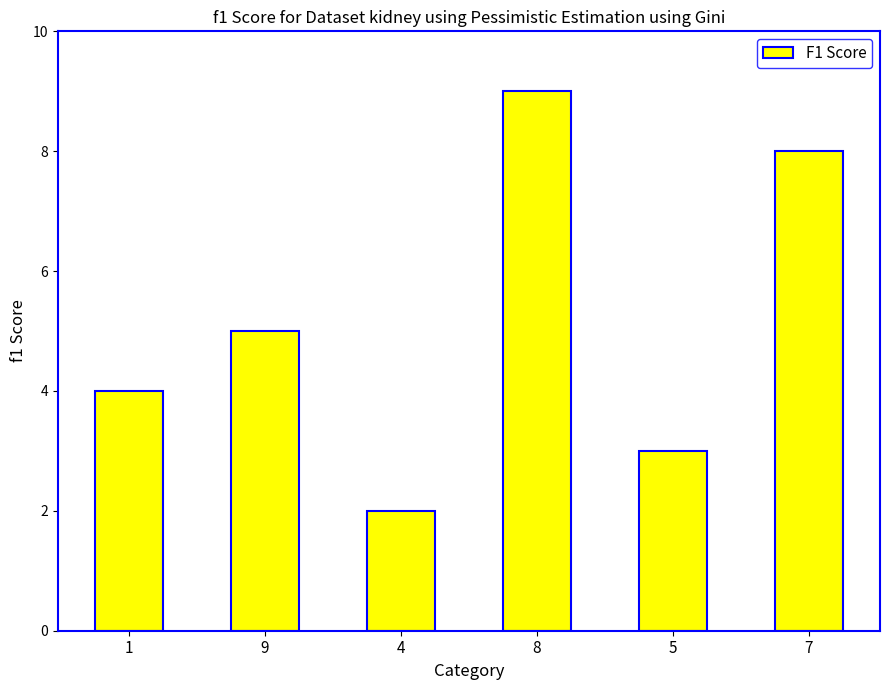

Where is the data nearest to the value 5?

9